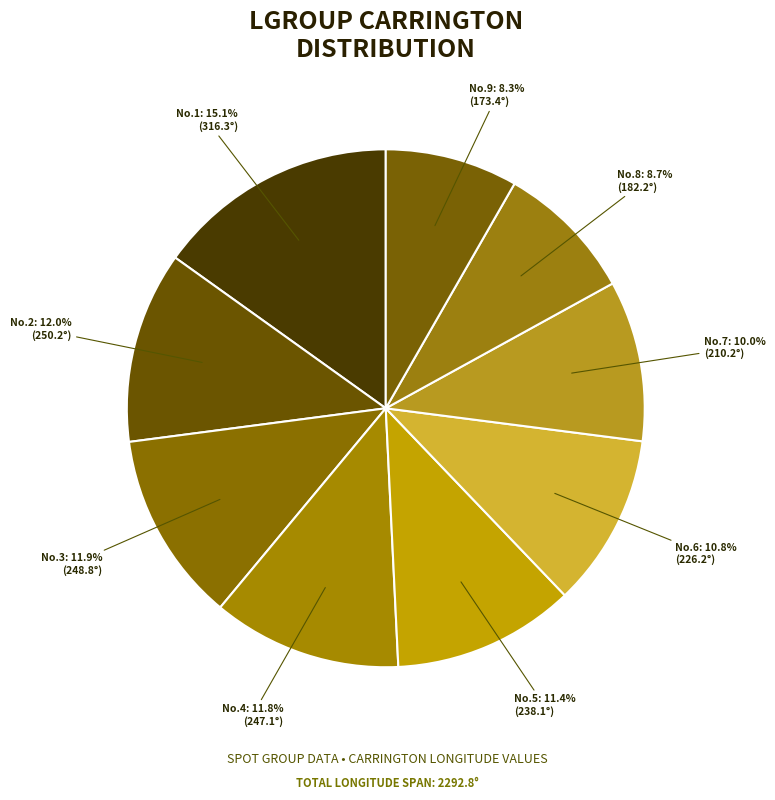

Count the number of slices in the pie.

9